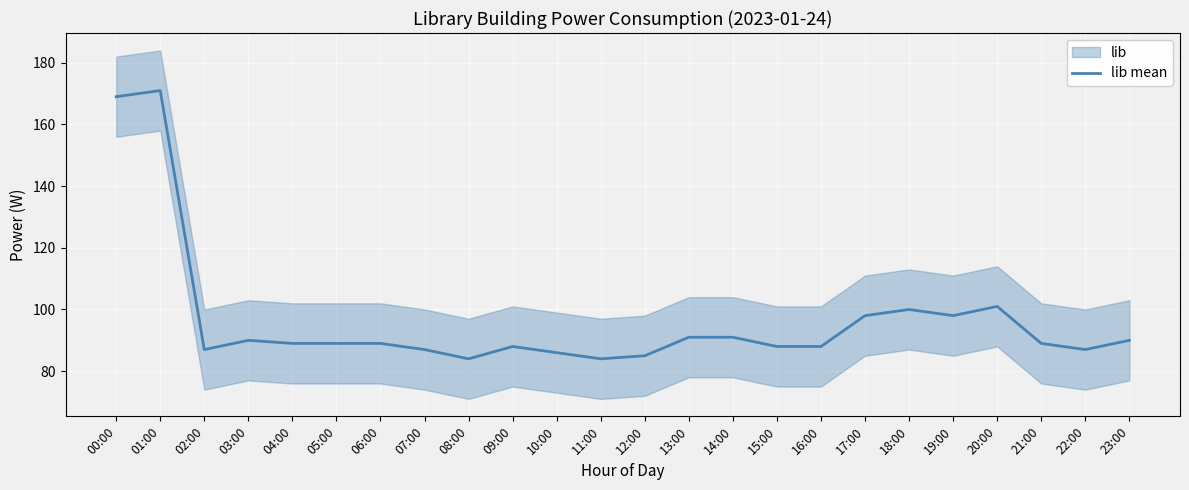

How many lines are shown in the chart?

1